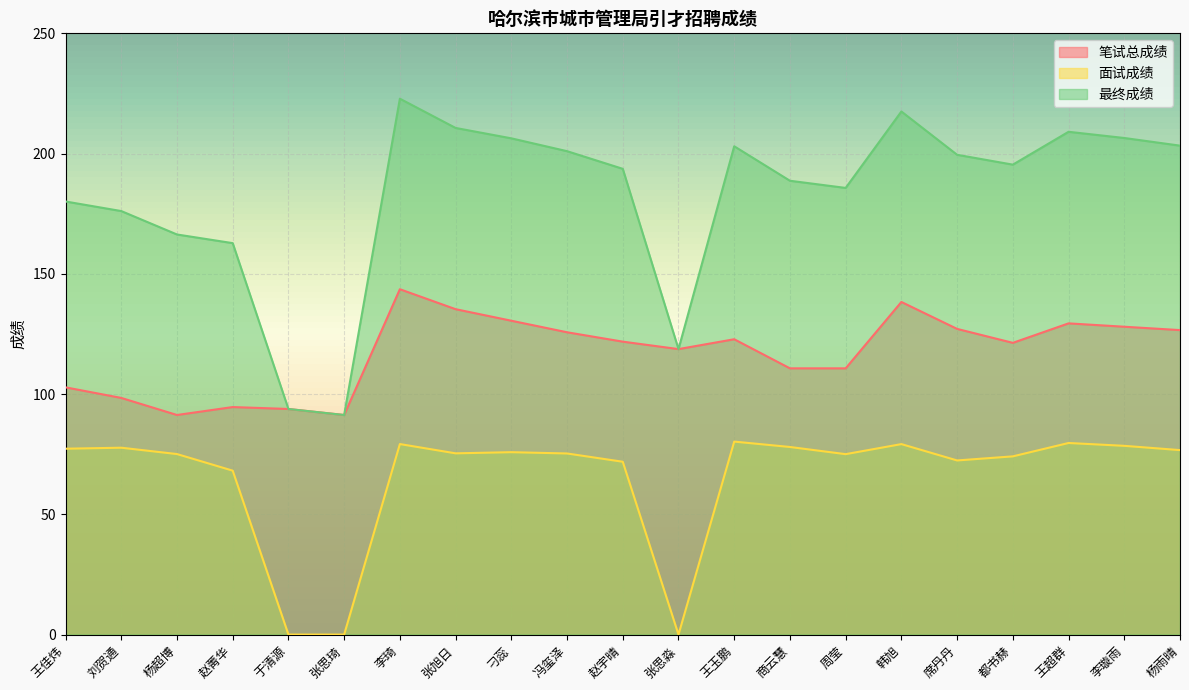

List the series in order of their overall mean, highest first.

最终成绩, 笔试总成绩, 面试成绩